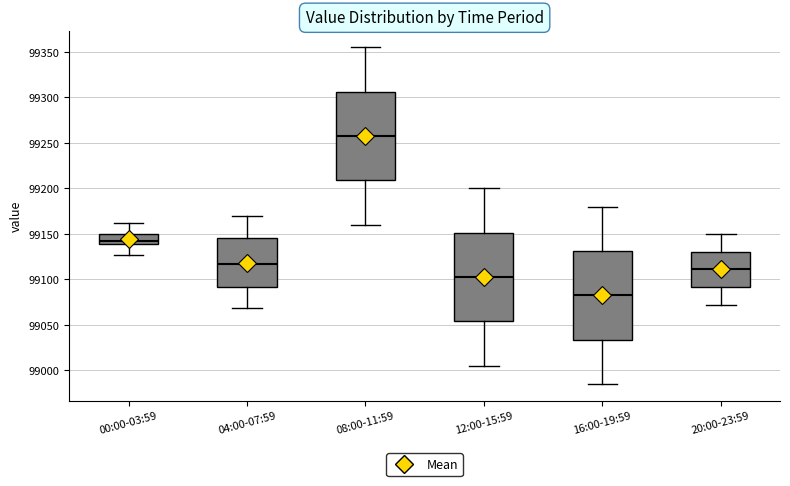

Reading left to right, read every box against the y-axis: the position of its median line, the range the box covers, and the ends of its whiskers. The values are not printed on the chart, so give them approximately, as read against the axis.

00:00-03:59: median 99140 (just above the box's lower edge), box 99140 to 99150, whiskers 99125 to 99160
04:00-07:59: median 99115, box 99090 to 99145, whiskers 99070 to 99170
08:00-11:59: median 99260, box 99210 to 99305, whiskers 99160 to 99355
12:00-15:59: median 99105, box 99055 to 99150, whiskers 99005 to 99200
16:00-19:59: median 99085, box 99035 to 99130, whiskers 98985 to 99180
20:00-23:59: median 99110, box 99090 to 99130, whiskers 99070 to 99150